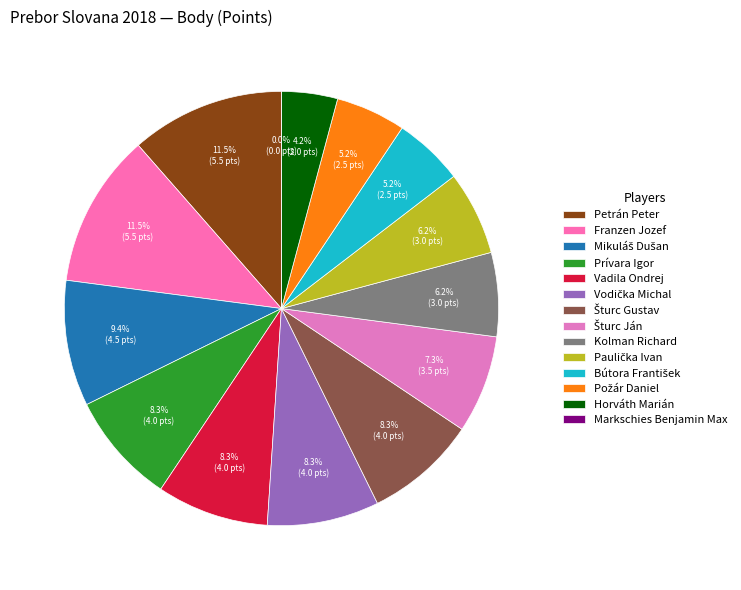

What is the change in value from Šturc Ján to Požár Daniel?

-1.0